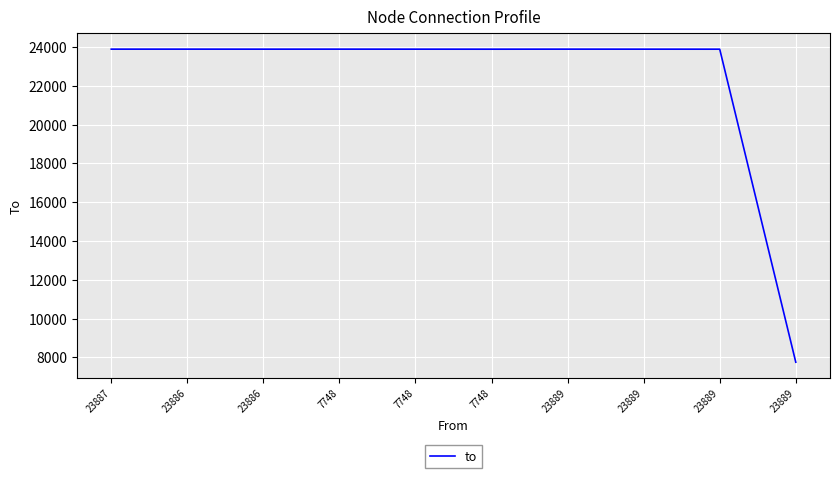

Rank the categories by value from lowest to highest.

23889, 7748, 23889, 23886, 7748, 23889, 23887, 23886, 7748, 23889